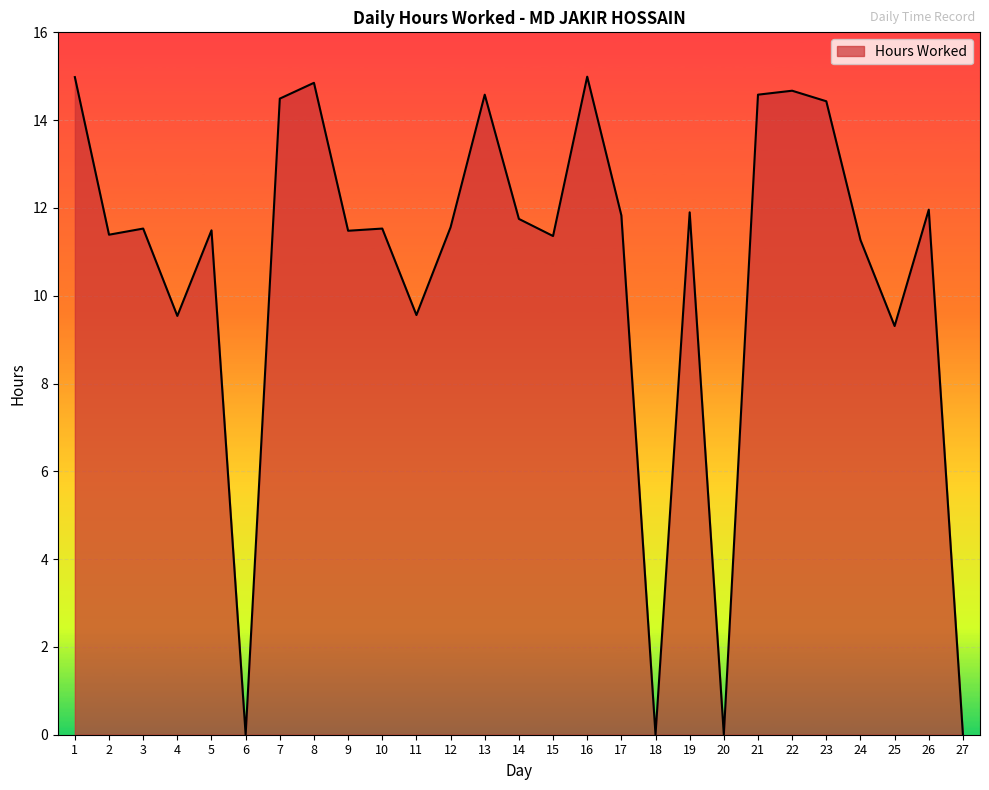

What is the approximate value at 7?

14.5